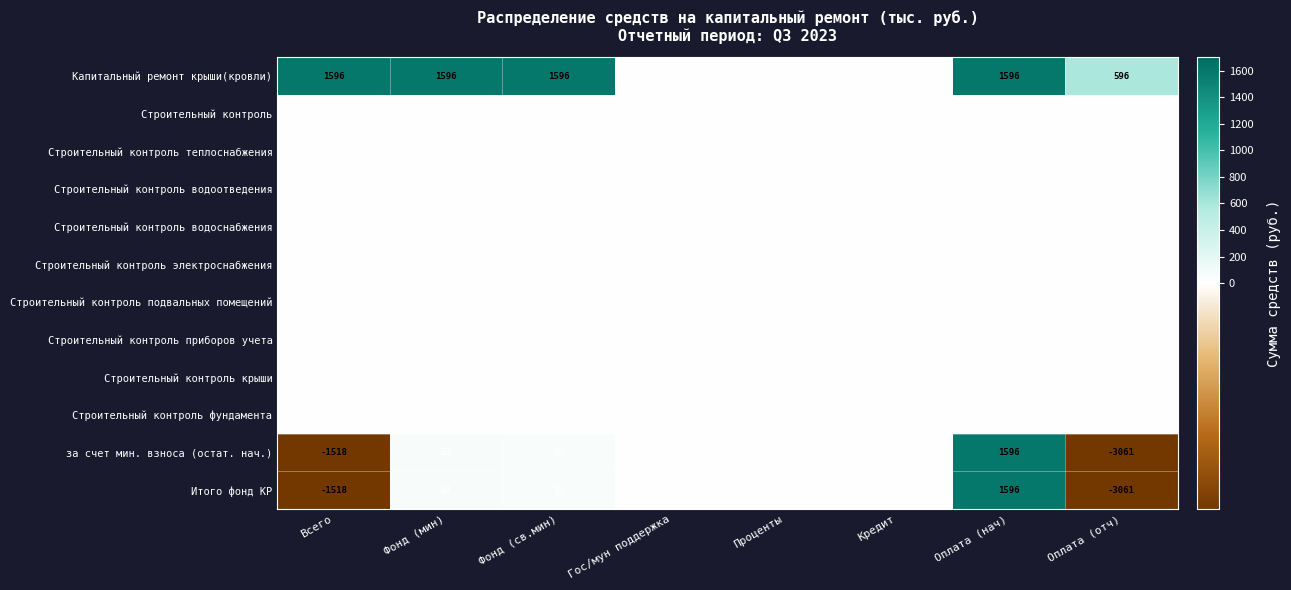

How many distinct data groups are displayed?

12